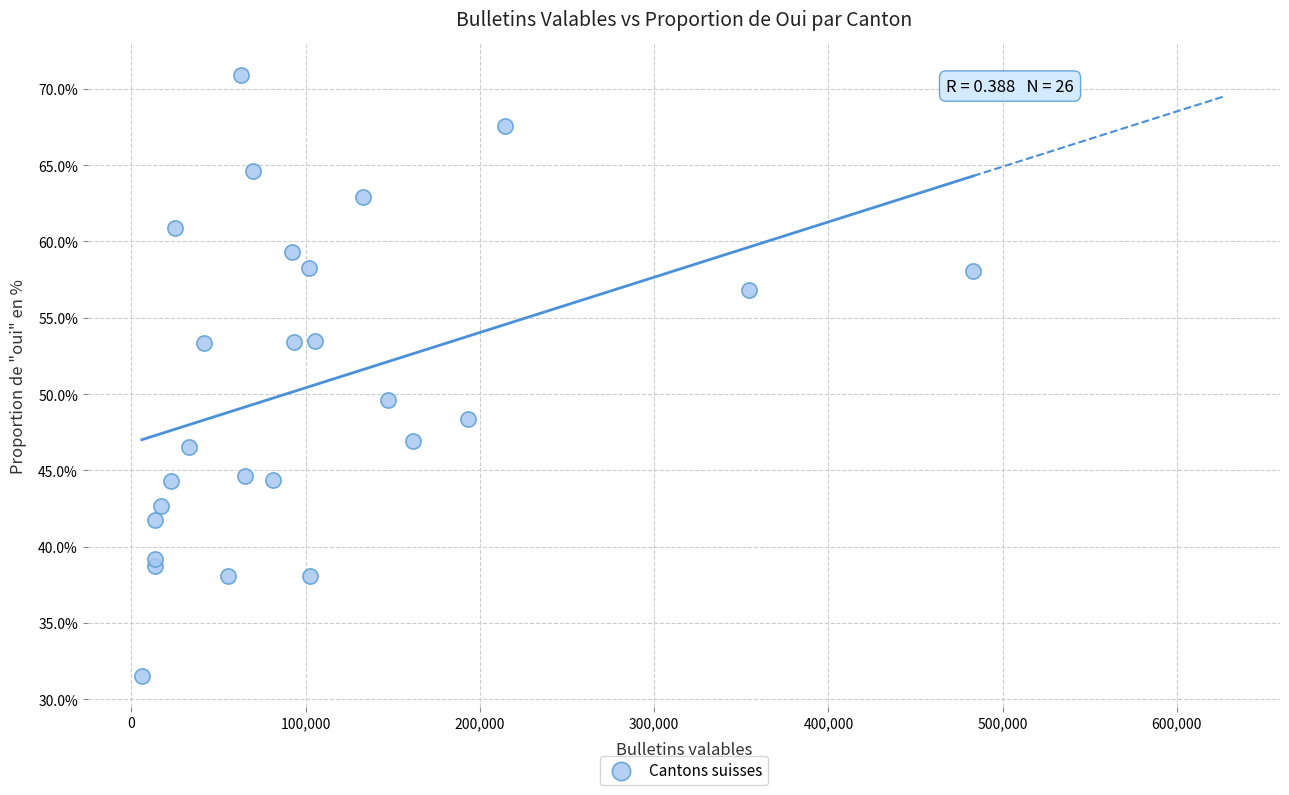

What Y value in the scatter plot is closest to 51?

49.6